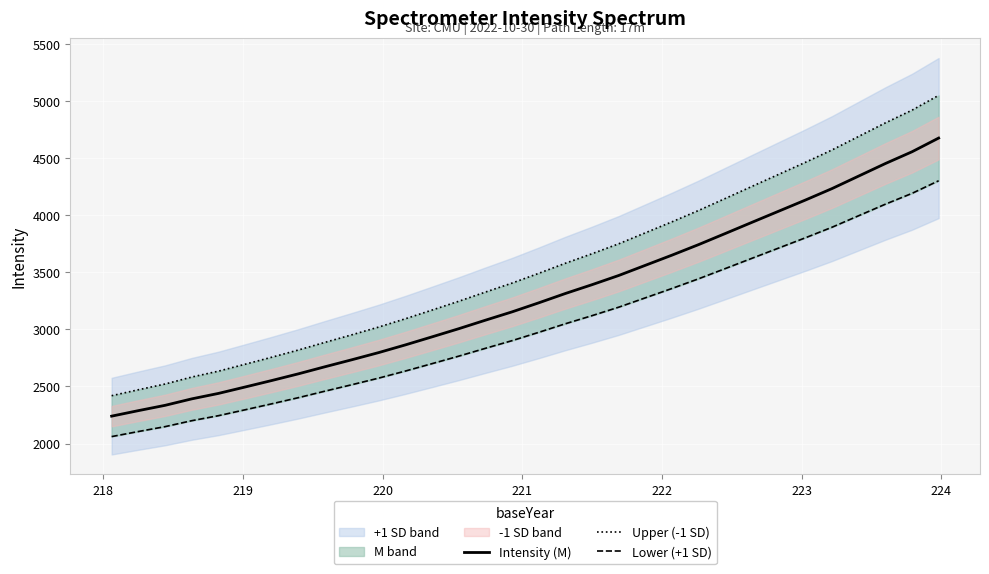

What is the maximum value for Intensity (M)?

4676.9